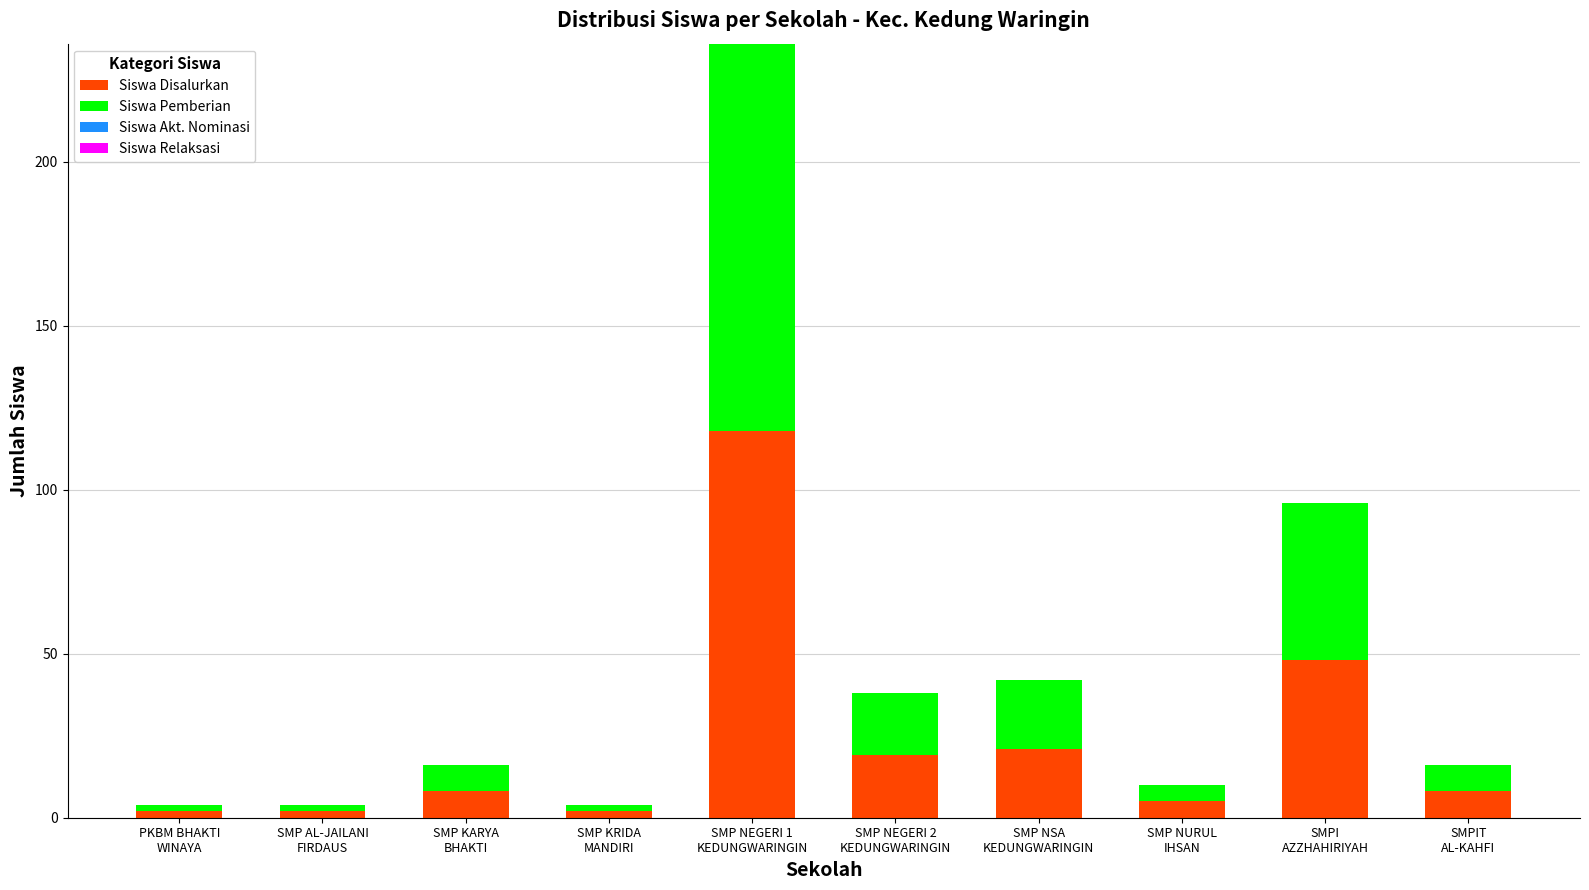

What is the difference between the maximum and minimum values in the Siswa Disalurkan series?

116